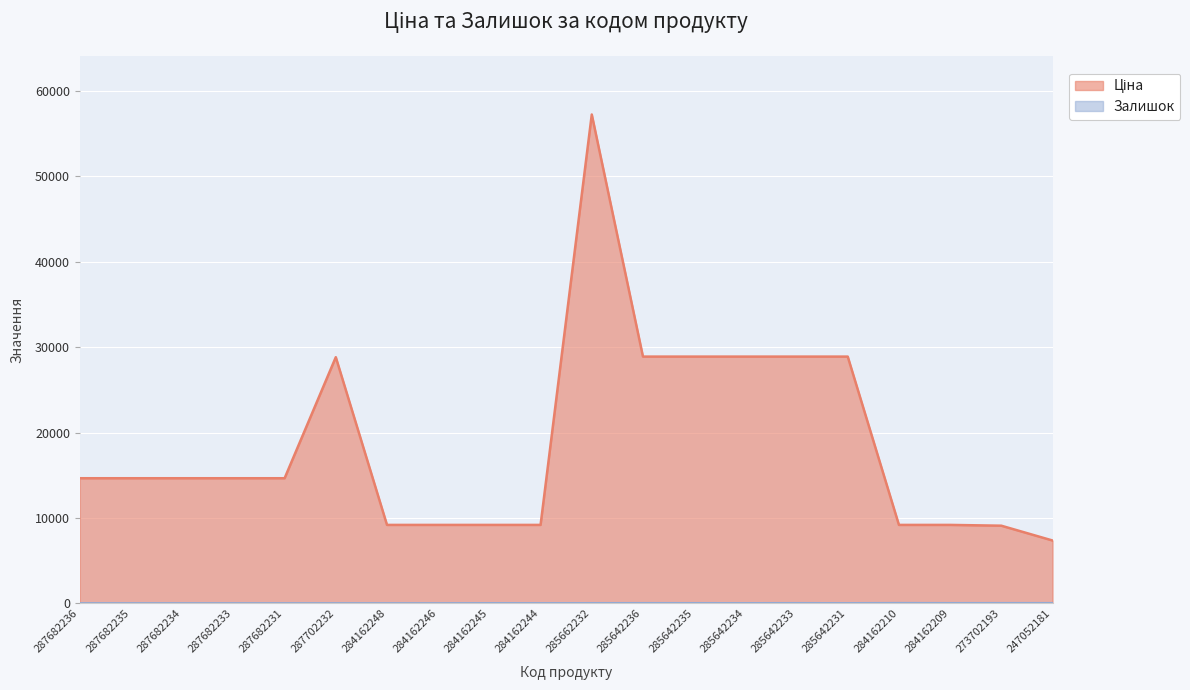

Which series has the widest spread of values?

Ціна